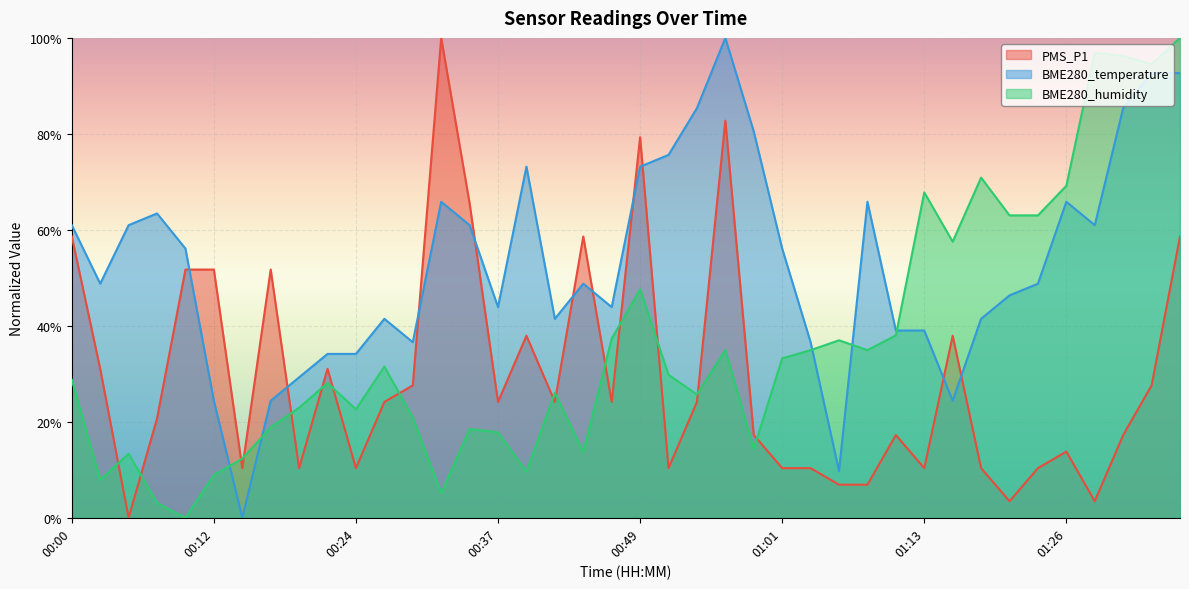

Reading left to right, list all the values displayed in this chart.

PMS_P1: 00:00=58.6	00:02=31.0	00:05=0.0	00:07=20.7	00:10=51.7	00:12=51.7	00:15=10.3	00:17=51.7	00:20=10.3	00:22=31.0	00:24=10.3	00:27=24.1	00:29=27.6	00:32=100.0	00:34=65.5	00:37=24.1	00:39=37.9	00:42=24.1	00:44=58.6	00:46=24.1	00:49=79.3	00:51=10.3	00:54=24.1	00:56=82.8	00:59=17.2	01:01=10.3	01:04=10.3	01:06=6.9	01:08=6.9	01:11=17.2	01:13=10.3	01:16=37.9	01:18=10.3	01:21=3.4	01:23=10.3	01:26=13.8	01:28=3.4	01:30=17.2	01:33=27.6	01:35=58.6
BME280_temperature: 00:00=61.0	00:02=48.8	00:05=61.0	00:07=63.4	00:10=56.1	00:12=24.4	00:15=0.0	00:17=24.4	00:20=29.3	00:22=34.1	00:24=34.1	00:27=41.5	00:29=36.6	00:32=65.9	00:34=61.0	00:37=43.9	00:39=73.2	00:42=41.5	00:44=48.8	00:46=43.9	00:49=73.2	00:51=75.6	00:54=85.4	00:56=100.0	00:59=80.5	01:01=56.1	01:04=36.6	01:06=9.8	01:08=65.9	01:11=39.0	01:13=39.0	01:16=24.4	01:18=41.5	01:21=46.3	01:23=48.8	01:26=65.9	01:28=61.0	01:30=85.4	01:33=92.7	01:35=92.7
BME280_humidity: 00:00=28.8	00:02=7.9	00:05=13.4	00:07=3.1	00:10=0.0	00:12=8.9	00:15=12.3	00:17=18.8	00:20=22.9	00:22=28.1	00:24=22.6	00:27=31.5	00:29=20.9	00:32=5.1	00:34=18.5	00:37=17.8	00:39=9.6	00:42=26.0	00:44=13.7	00:46=37.3	00:49=47.6	00:51=29.8	00:54=25.7	00:56=34.9	00:59=14.4	01:01=33.2	01:04=34.9	01:06=37.0	01:08=34.9	01:11=38.0	01:13=67.8	01:16=57.5	01:18=70.9	01:21=63.0	01:23=63.0	01:26=69.2	01:28=96.9	01:30=96.2	01:33=94.5	01:35=100.0